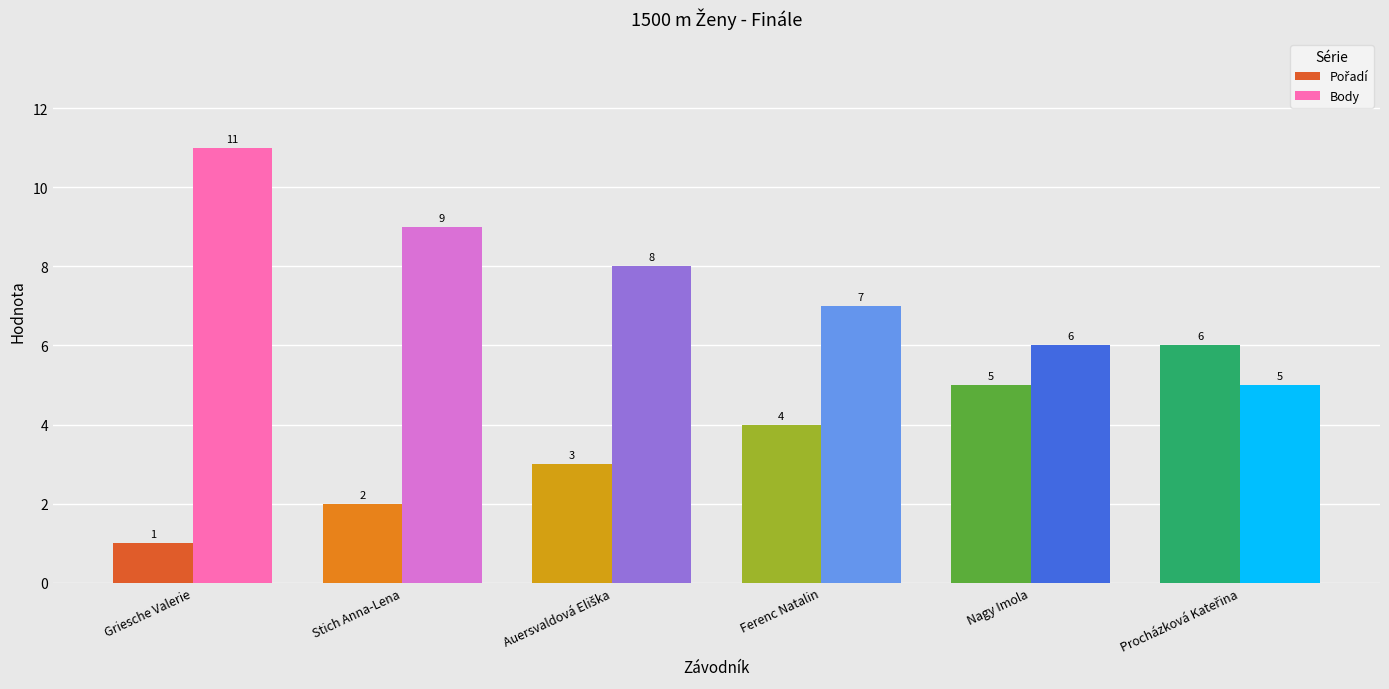

What is the minimum value shown in the chart?

1